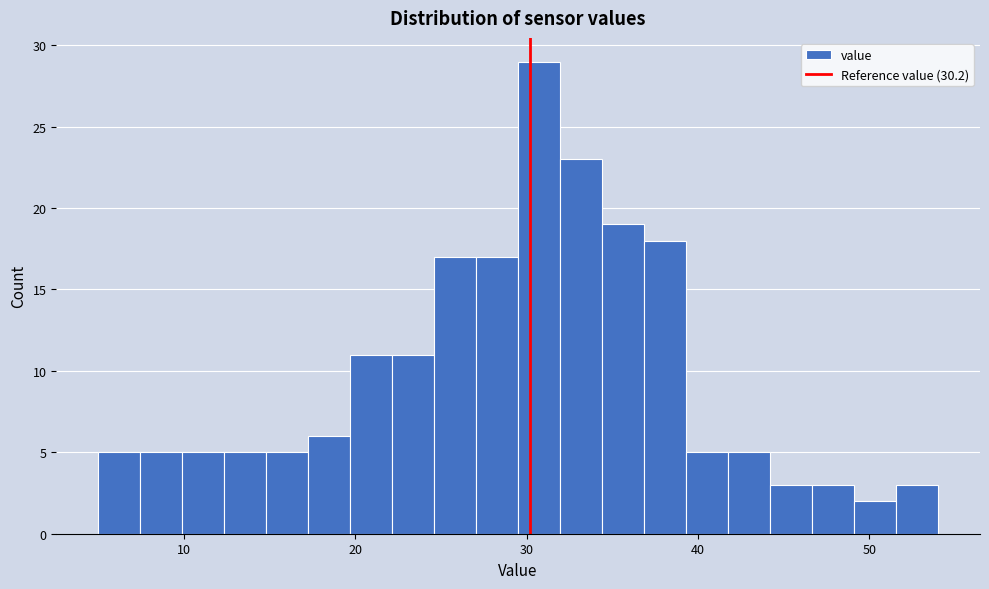

Around what value on the x-axis is the tallest bar? Give the approximate position of its centre, as read against the axis.

31